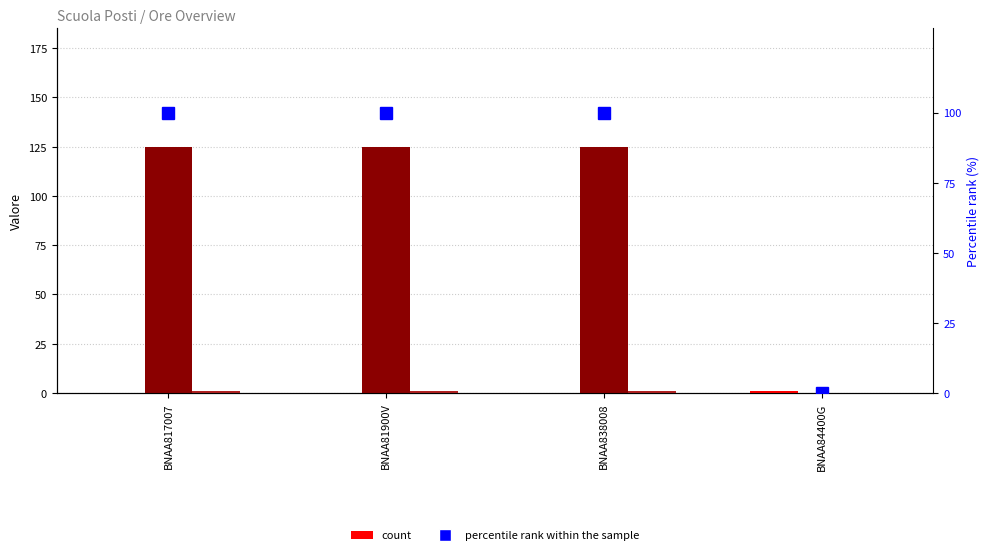

At how many categories does at least one series exceed 61?

3